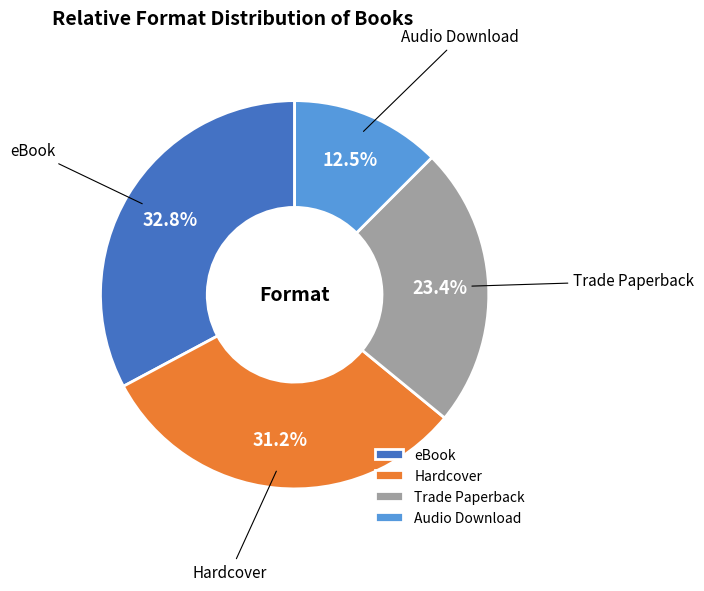

True or false: Hardcover accounts for 31% of the total.

True